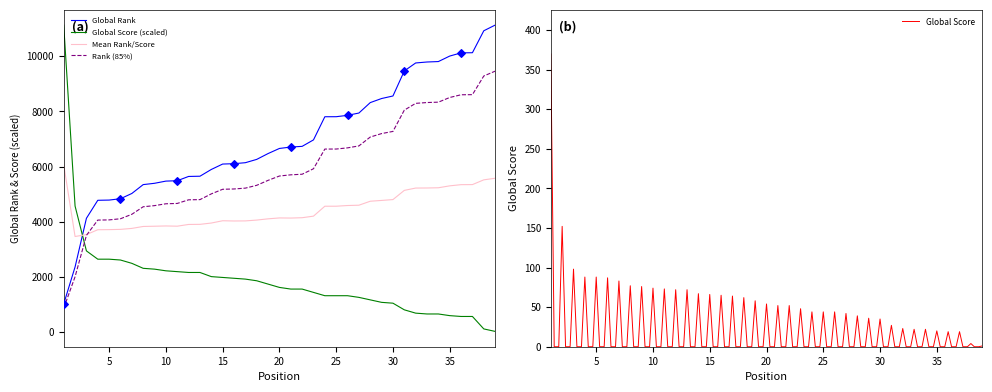

Which series has the largest total across all categories?

Global Rank